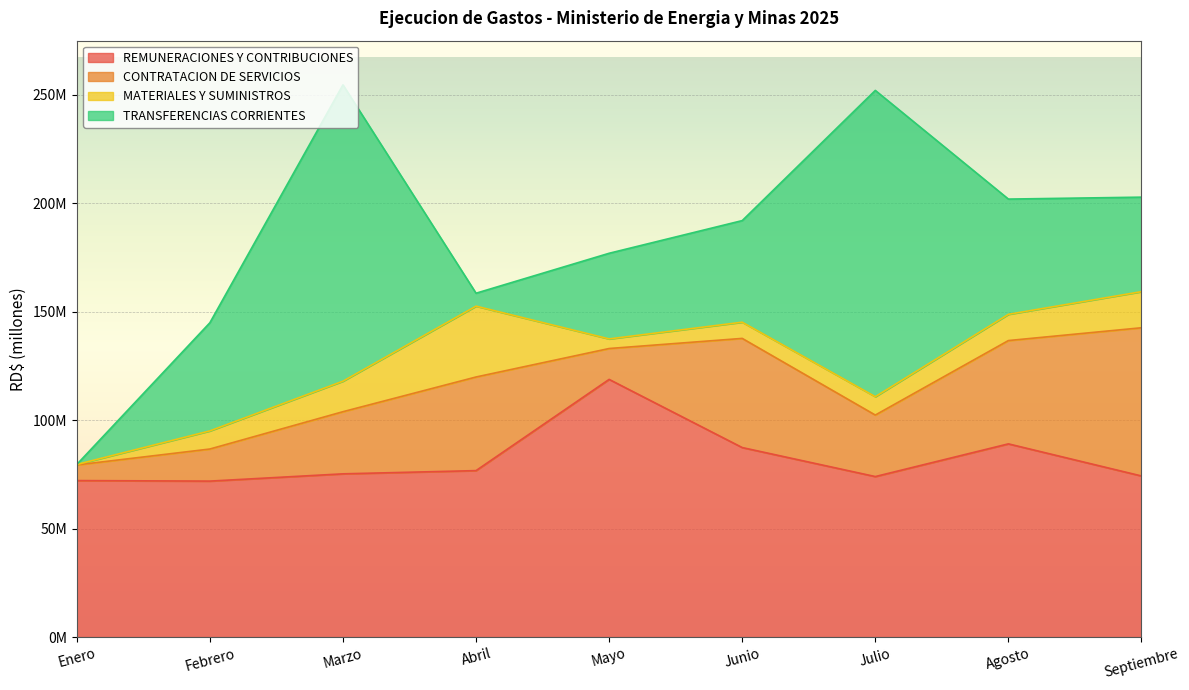

How many categories are shown in the chart?

9